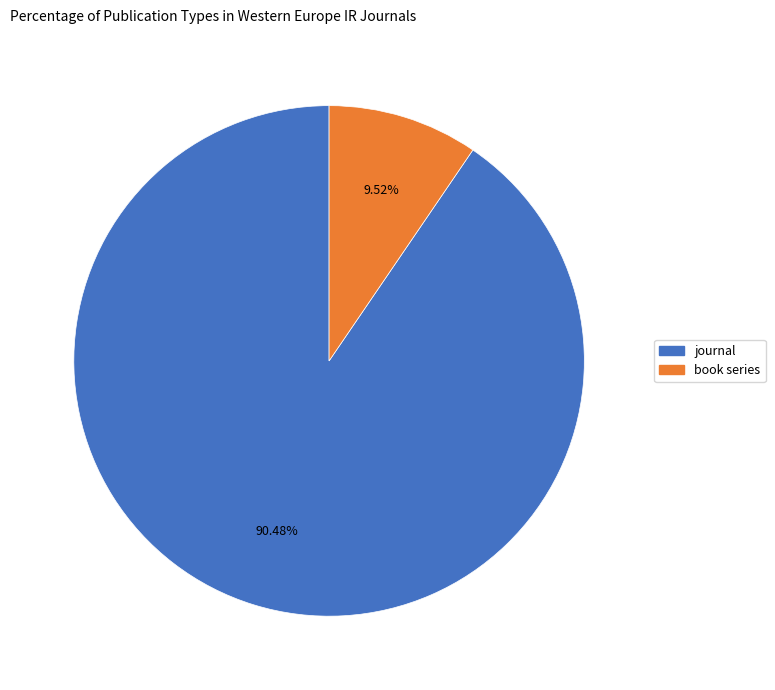

Rank the categories by value from lowest to highest.

book series, journal